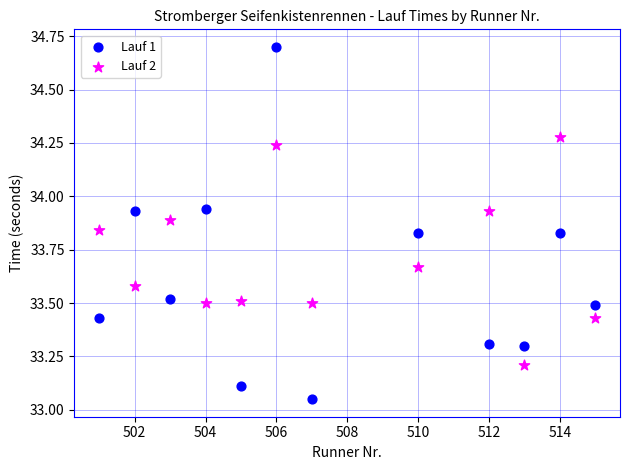

What are all the series names shown in the legend?

Lauf 1, Lauf 2